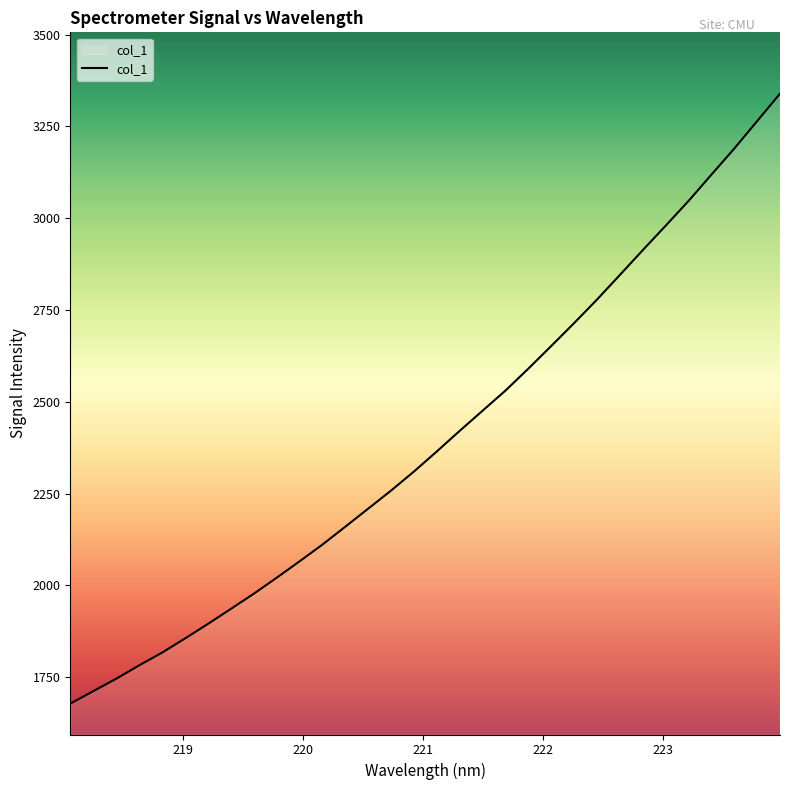

What is the maximum value shown in the chart?

3339.1